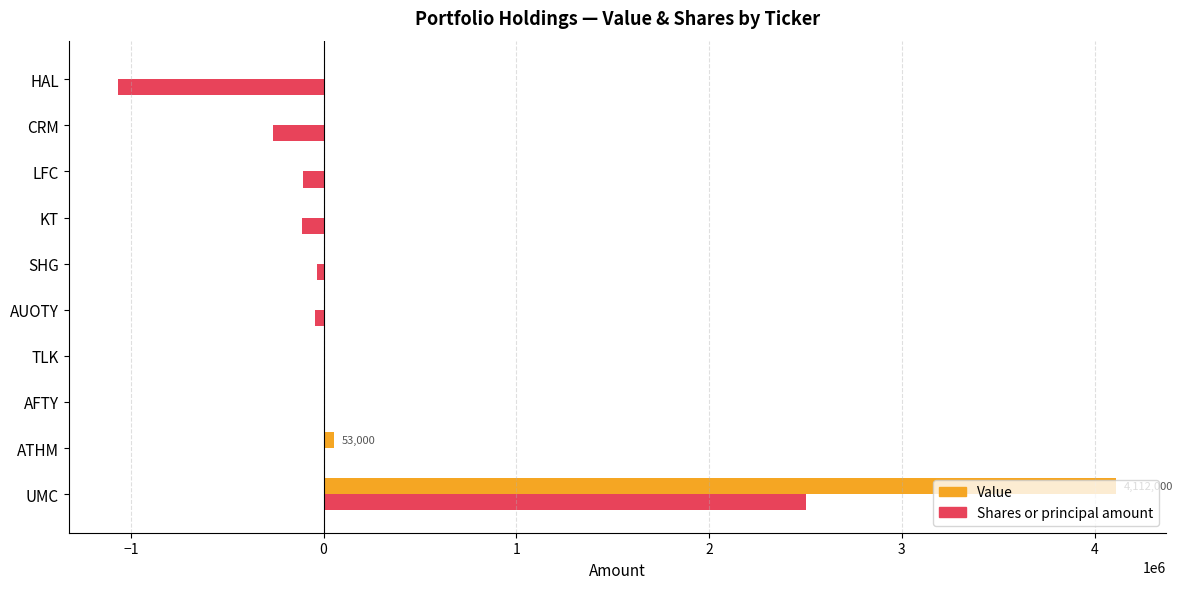

At which label does Shares or principal amount reach its peak?

UMC